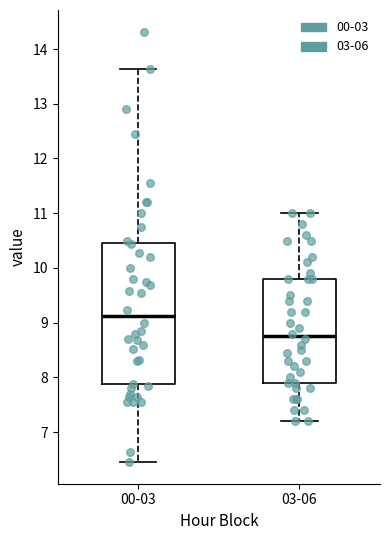

Comparing the boxes themselves (not the whiskers), which one is the tallest?

00-03